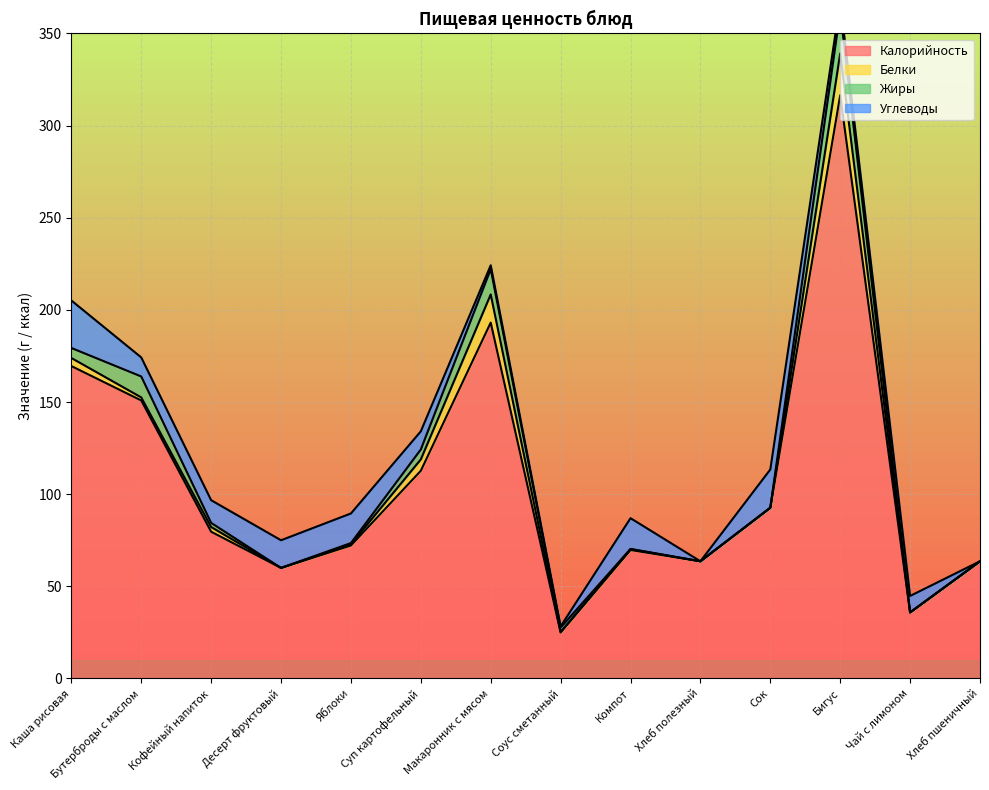

Which series has the largest total across all categories?

Калорийность